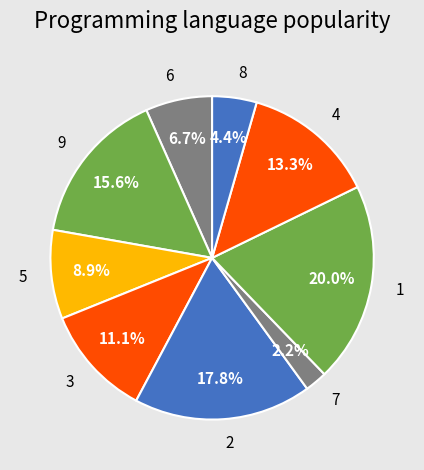

True or false: 3 accounts for 24% of the total.

False